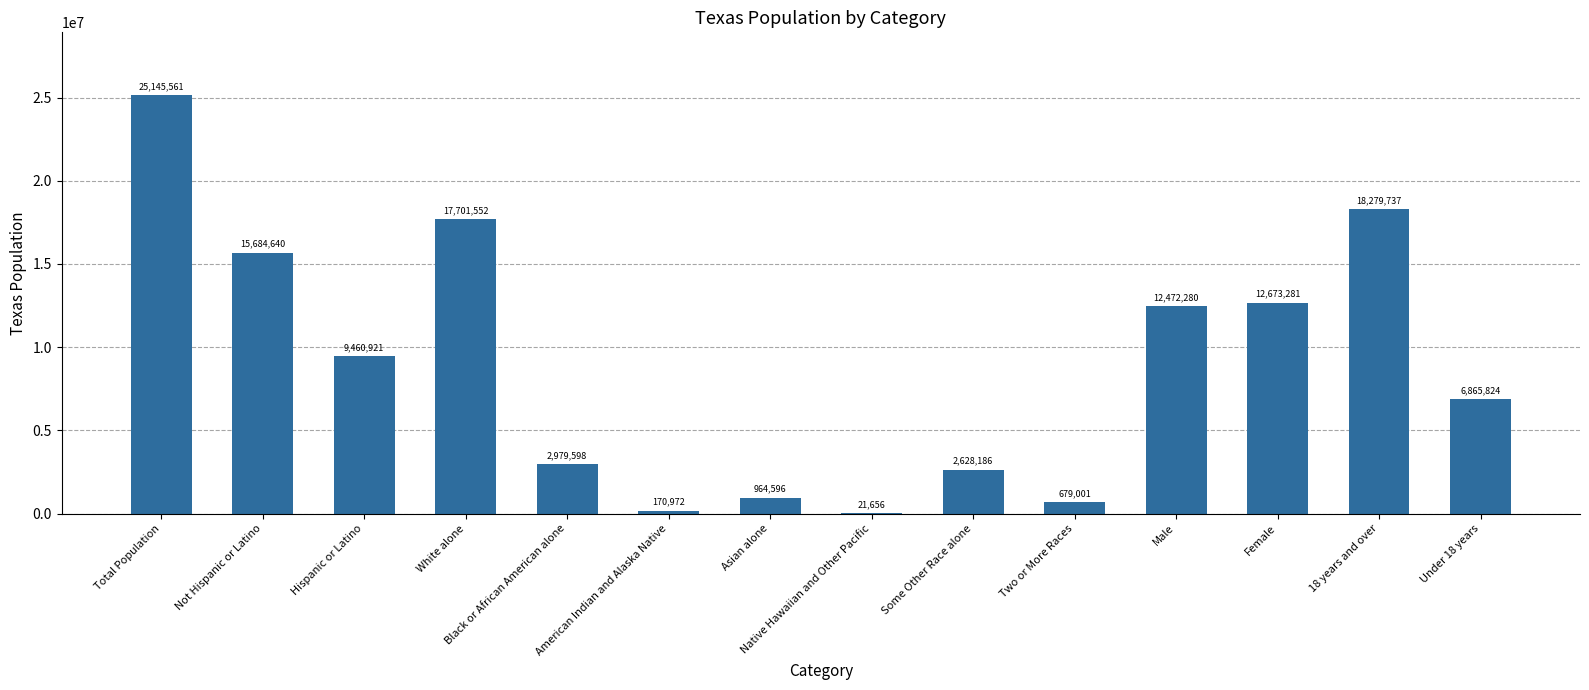

Is it true that the value at American Indian and Alaska Native is 170972?

True